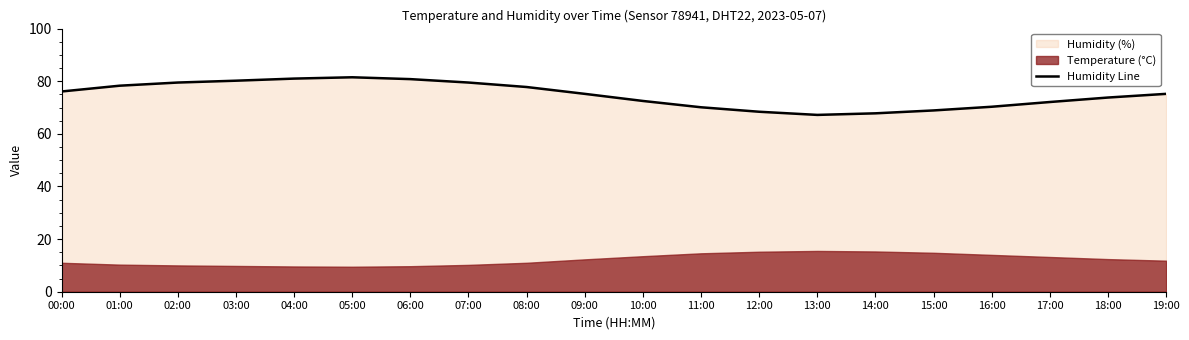

What is the value of the 17th point from the left?

70.3